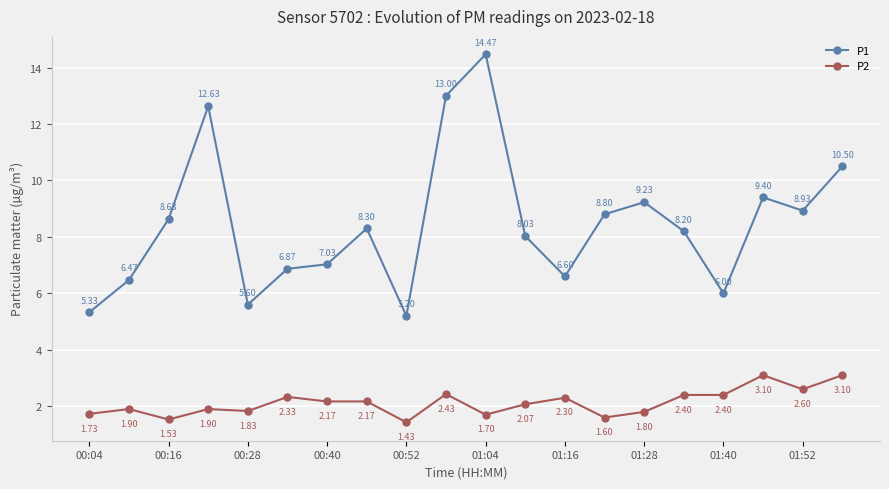

True or false: P2 and P1 cross at least once.

False